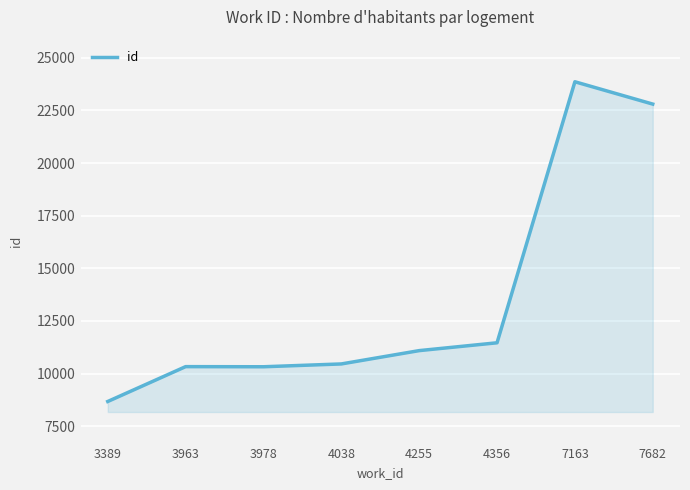

Which label corresponds to the smallest value in the chart?

3389